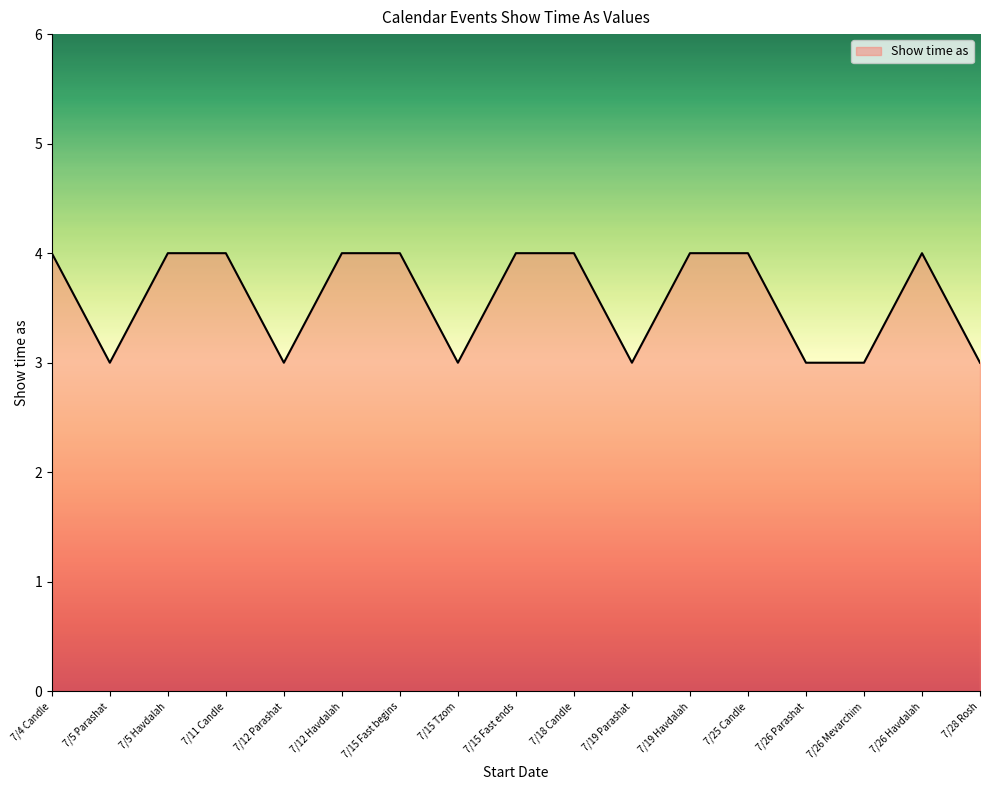

Approximately how many times larger is the value at 7/26 Parashat compared to 7/15 Tzom?

1.0